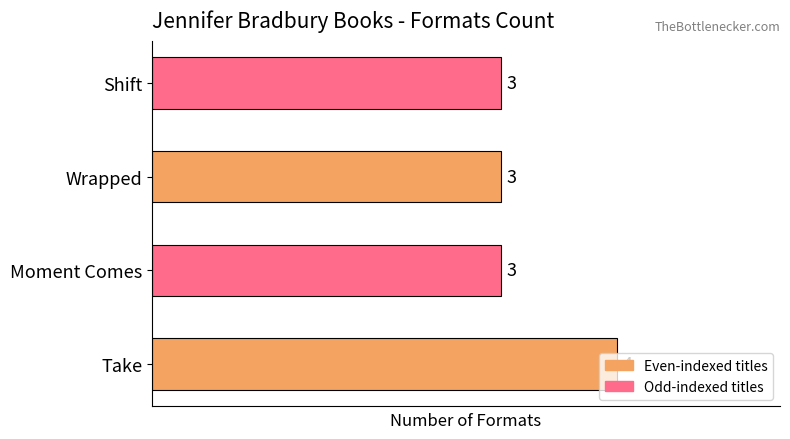

How many values are between 3 and 4?

4